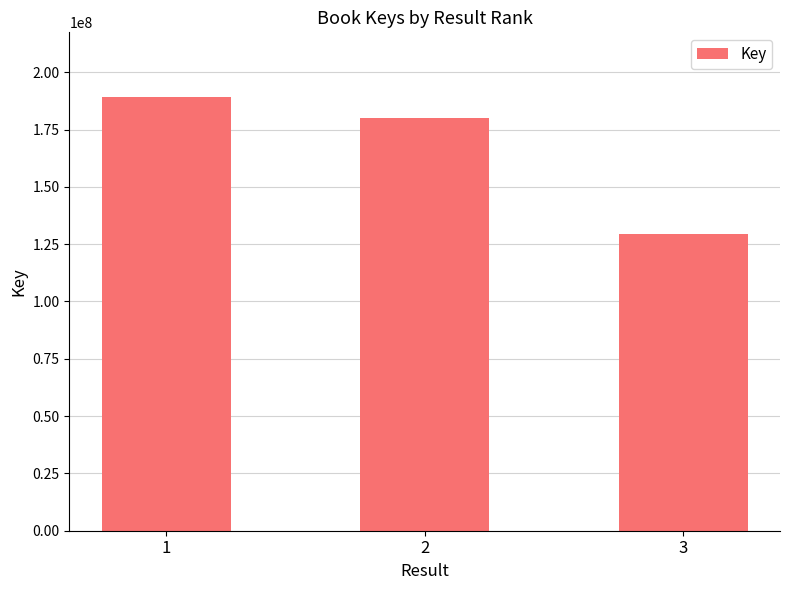

Reading left to right, what are all the values shown in this chart?

1=189055145	2=180150033	3=129529770